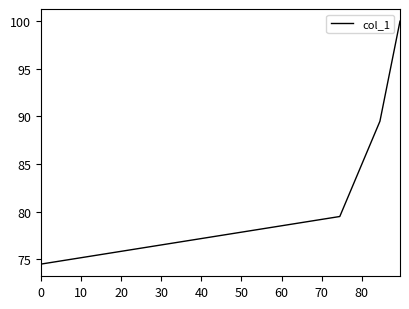

What is the maximum value shown in the chart?

100.0